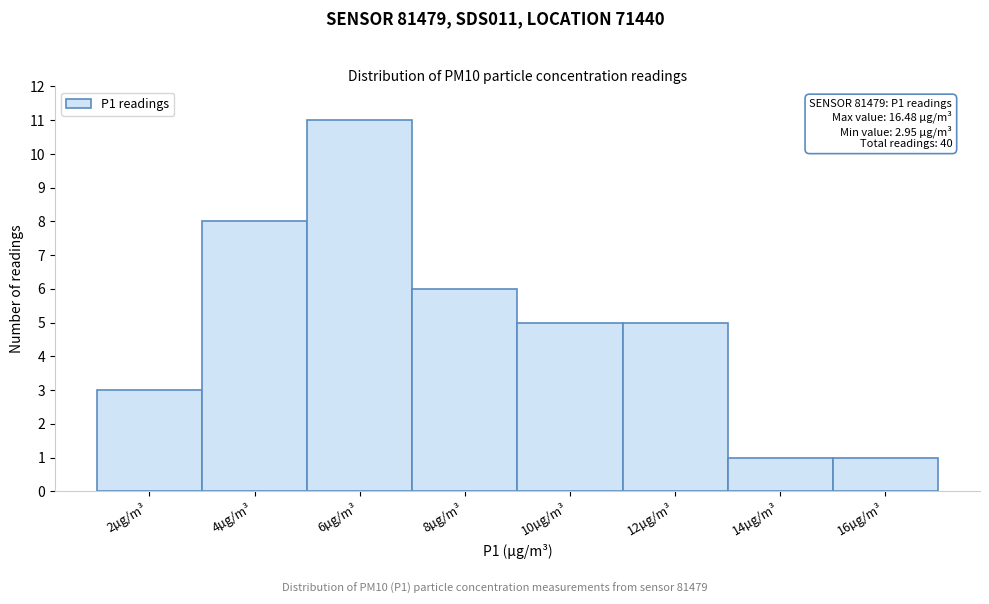

Reading left to right, transcribe all the data shown in this chart.

3	8	11	6	5	5	1	1